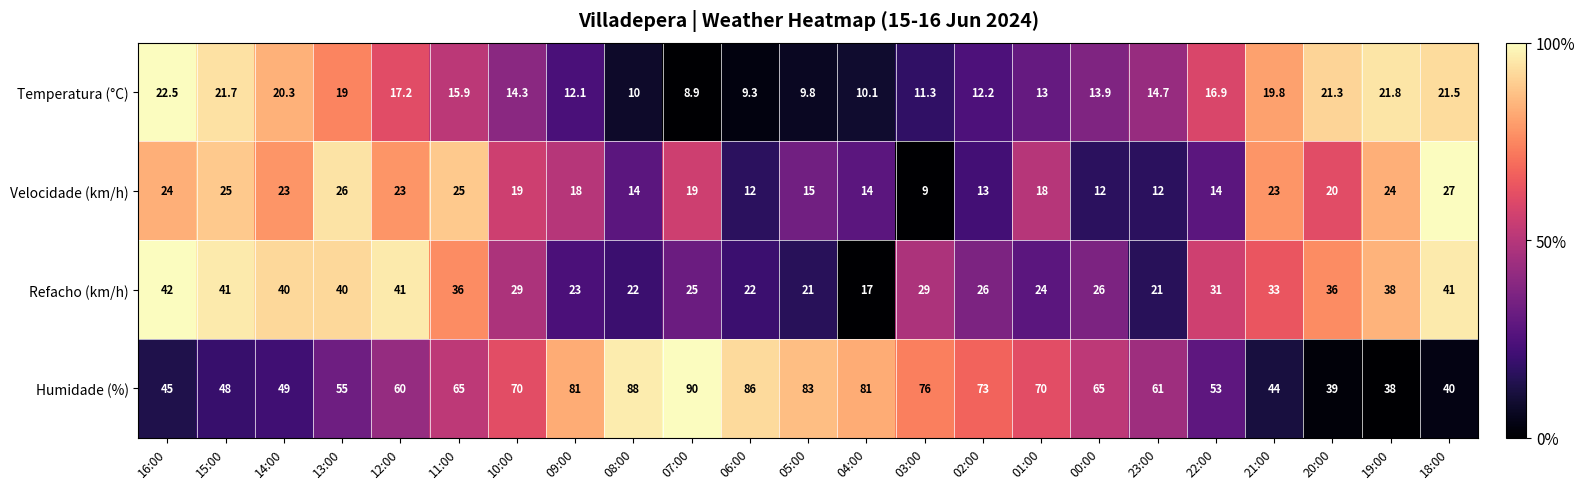

At 11:00, list the series in order from smallest to largest.

Temperatura (°C), Velocidade (km/h), Refacho (km/h), Humidade (%)